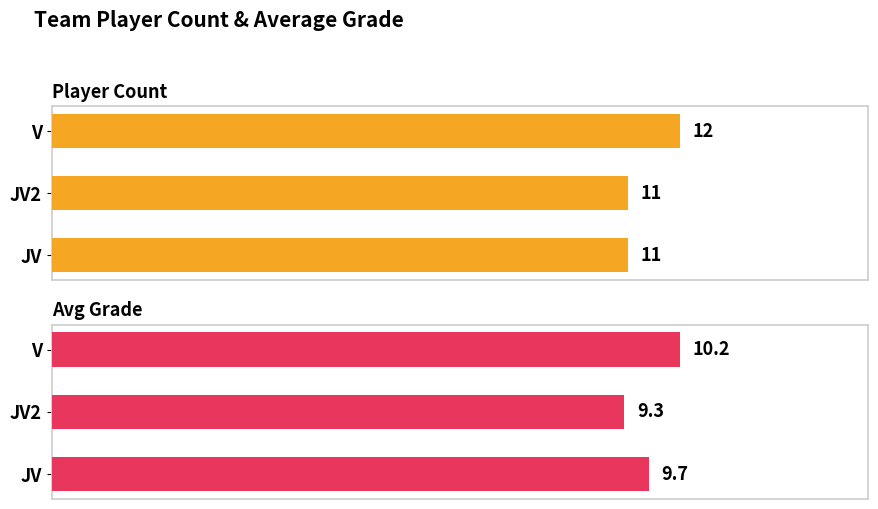

What are all the series names shown in the legend?

Player Count, Avg Grade